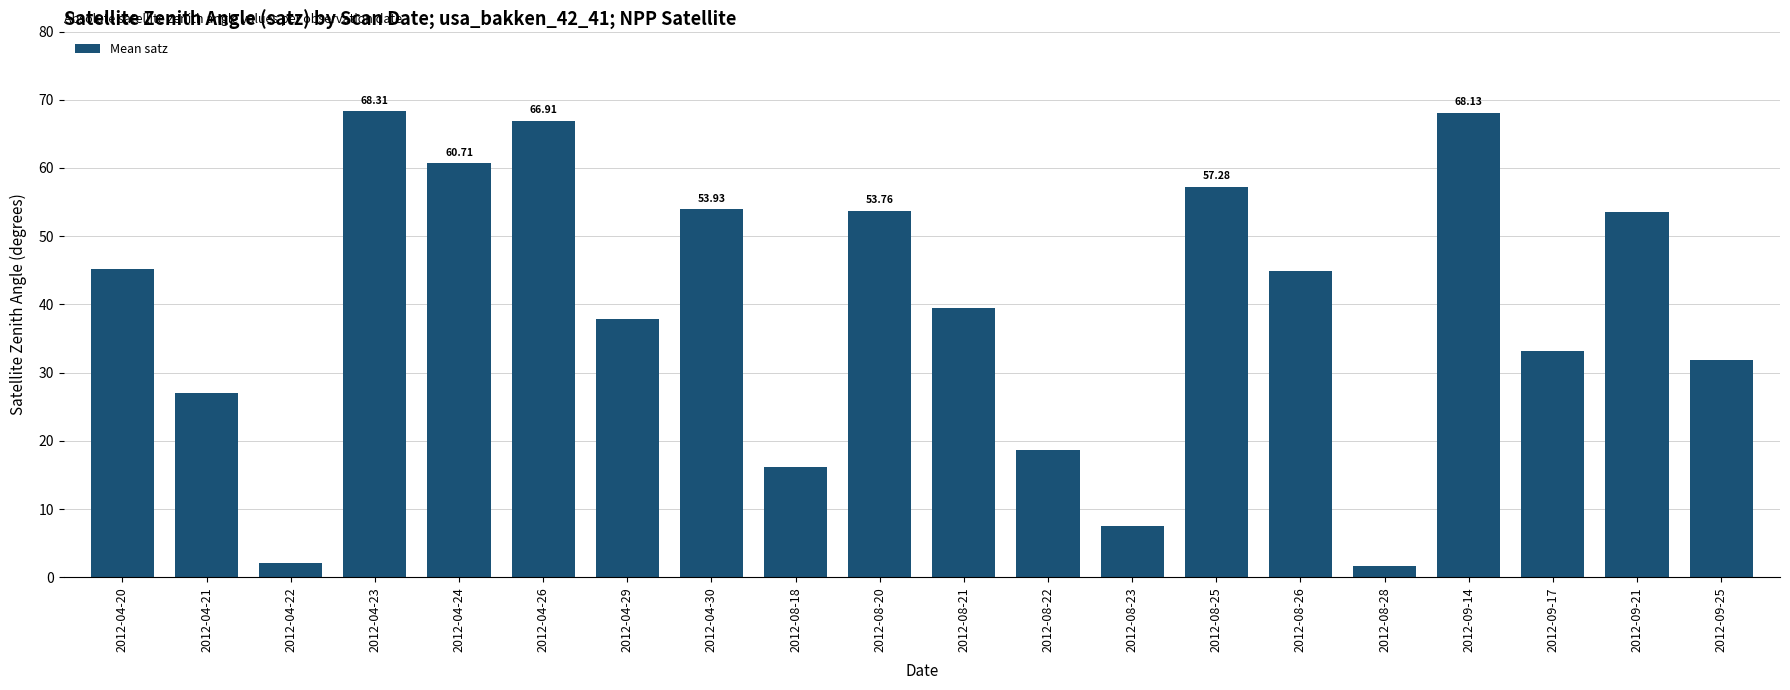

At which label is the value closest to 34?

2012-09-17